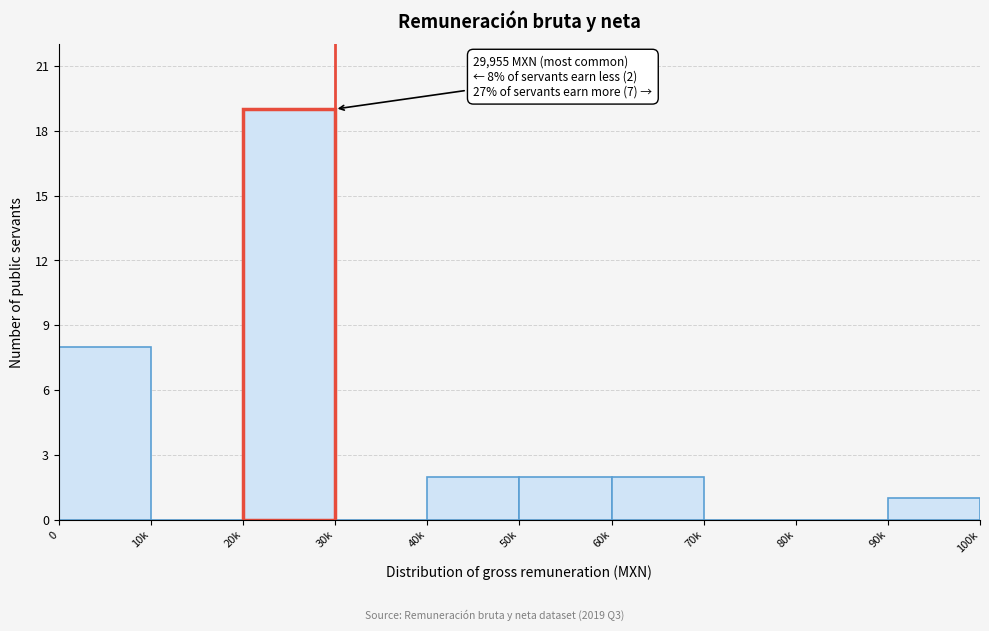

Reading left to right, transcribe all the data shown in this chart.

0=8	10k=0	20k=19	30k=0	40k=2	50k=2	60k=2	70k=0	80k=0	90k=1